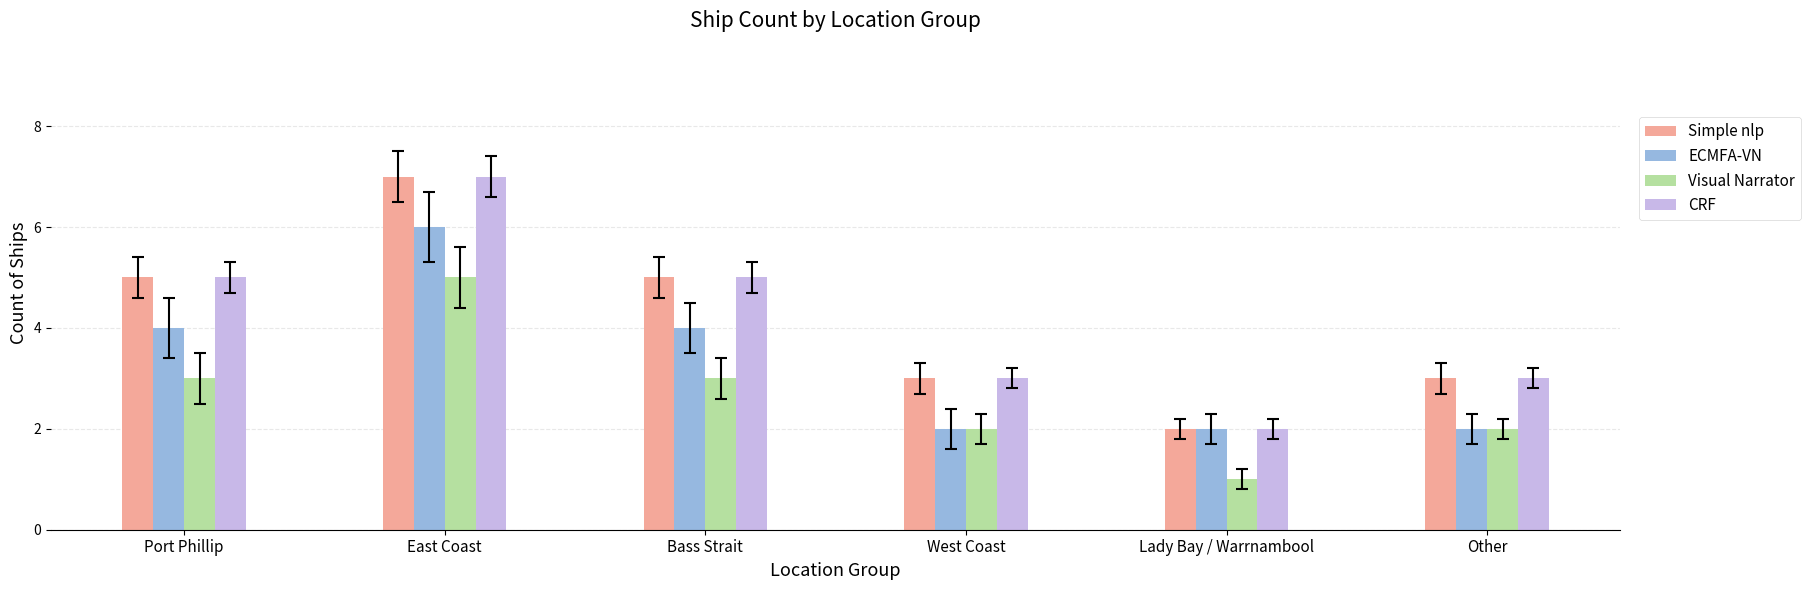

Reading right to left, transcribe all the data shown in this chart.

Simple nlp: 3	2	3	5	7	5
ECMFA-VN: 2	2	2	4	6	4
Visual Narrator: 2	1	2	3	5	3
CRF: 3	2	3	5	7	5